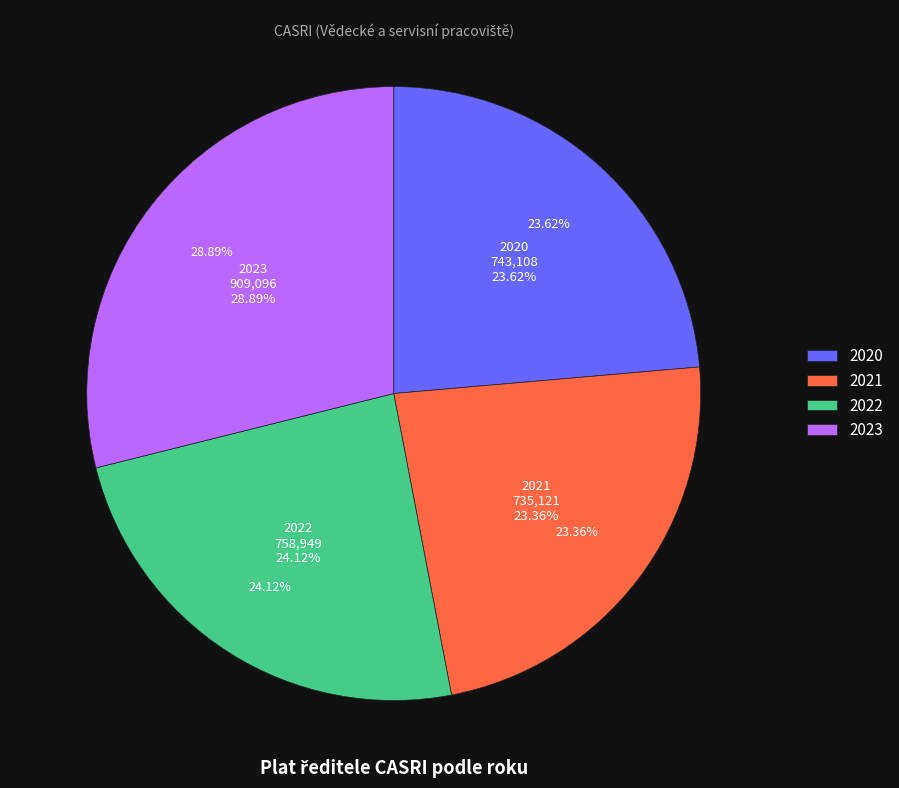

Is the sum of 2020 and 2021 greater than half?

No